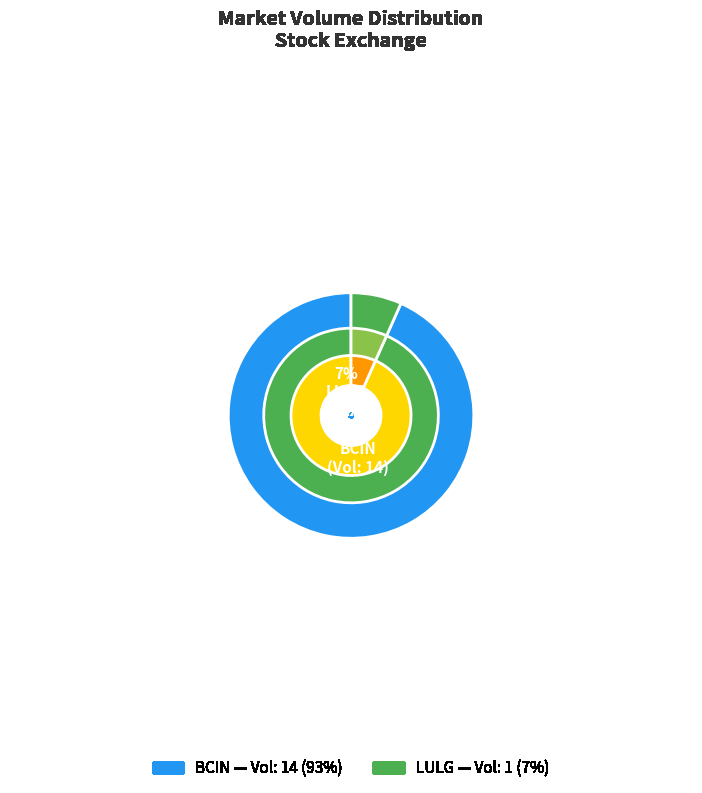

The LULG slice represents 7% of the pie. True or false?

True